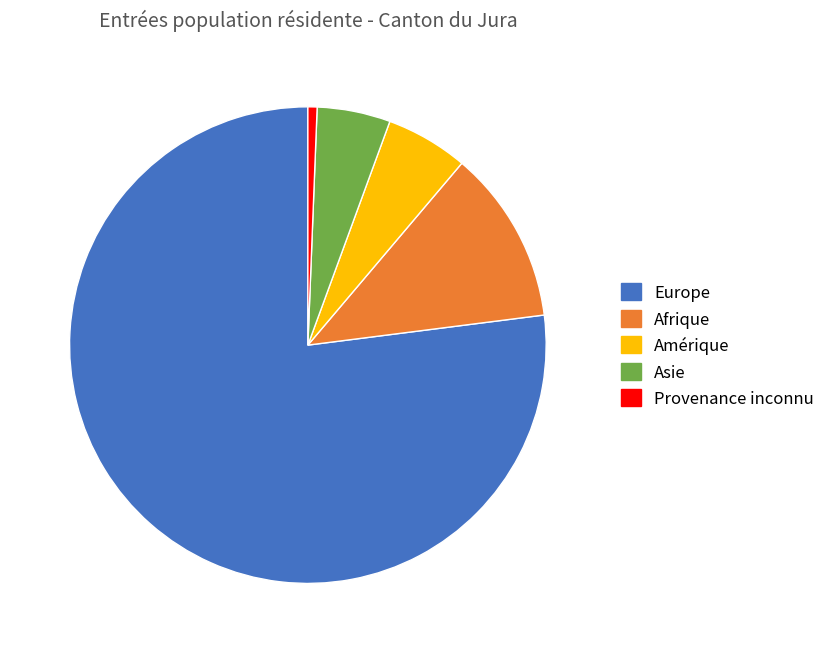

Rank the categories by value from highest to lowest.

Europe, Afrique, Amérique, Asie, Provenance inconnu